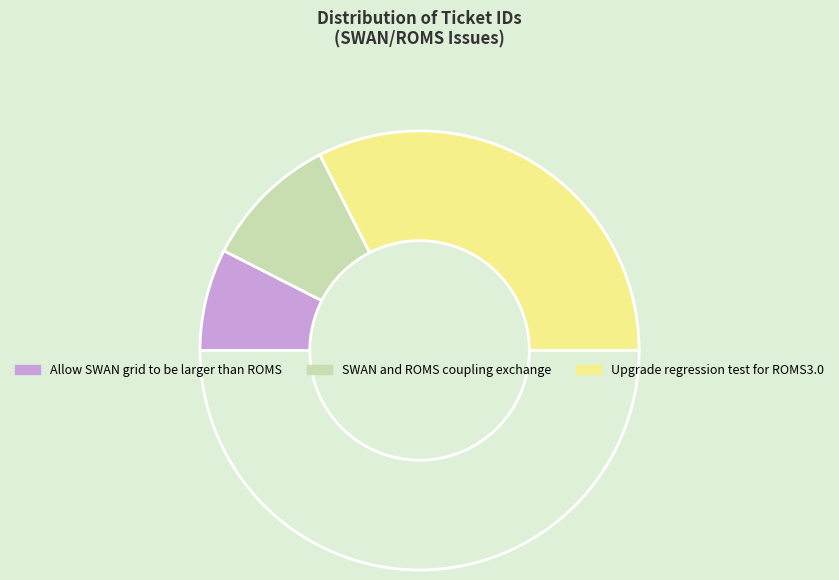

Rank the categories by value from lowest to highest.

Allow SWAN grid to be larger than ROMS, SWAN and ROMS coupling exchange, Upgrade regression test for ROMS3.0